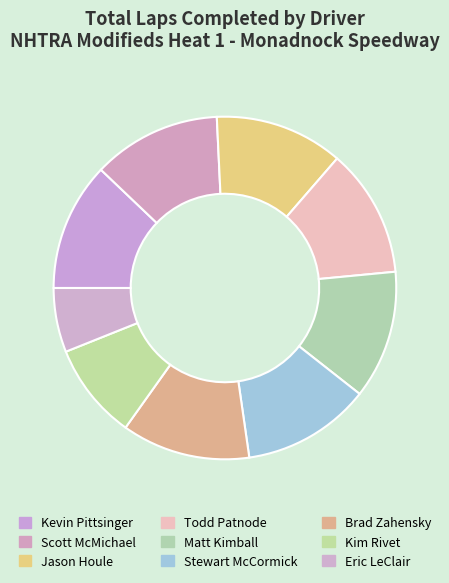

How many slices are in this pie chart?

9